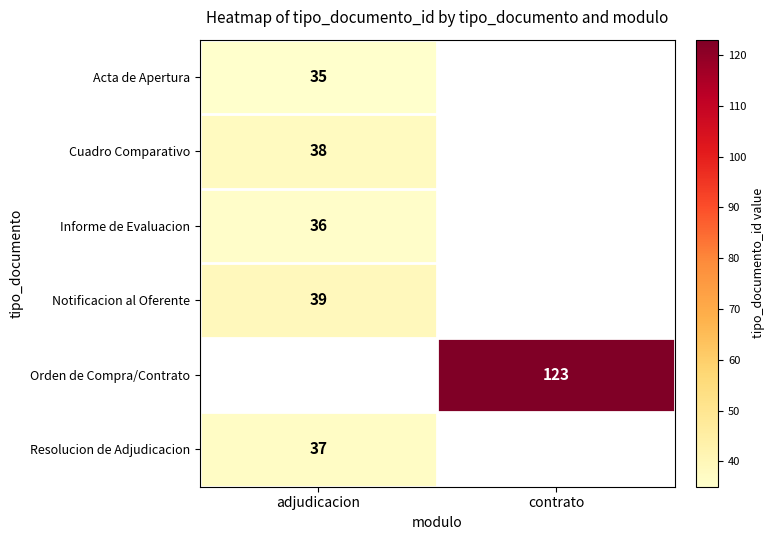

How many categories are shown in the chart?

2